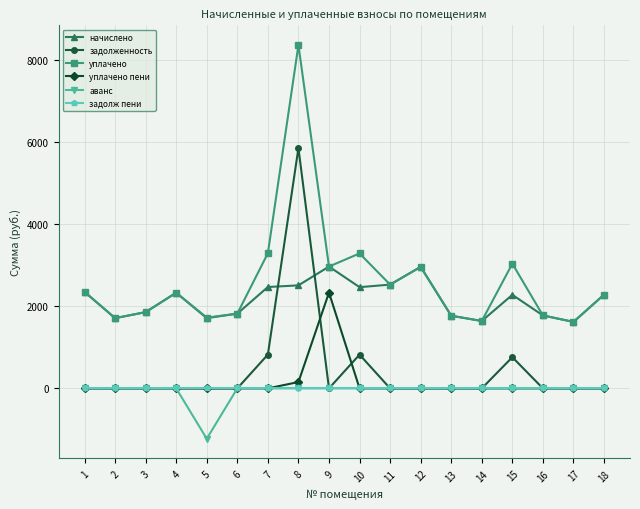

The value of начислено at 2 is 986.6. True or false?

False